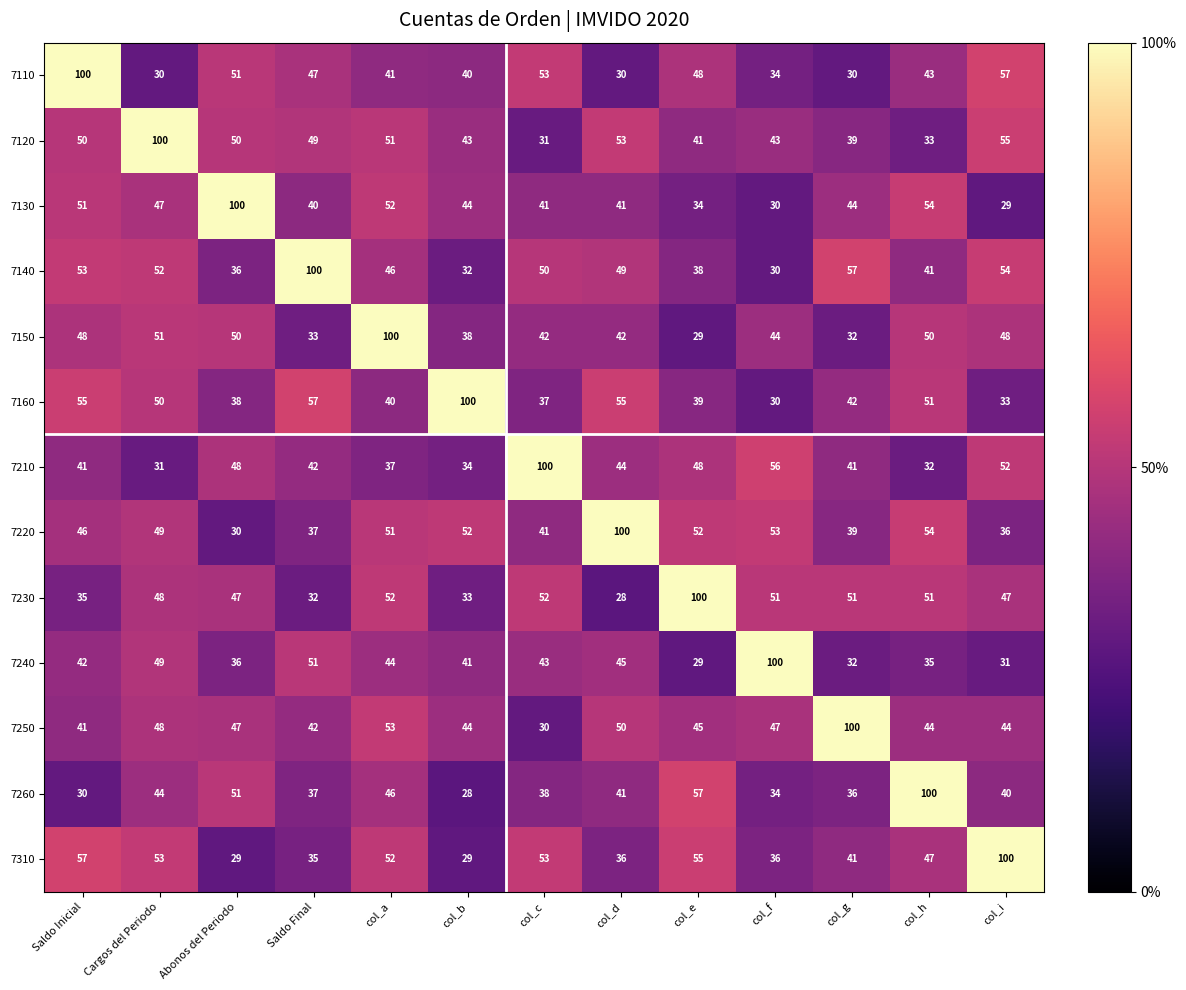

Is it true that 7260 equals 43 at col_b?

False